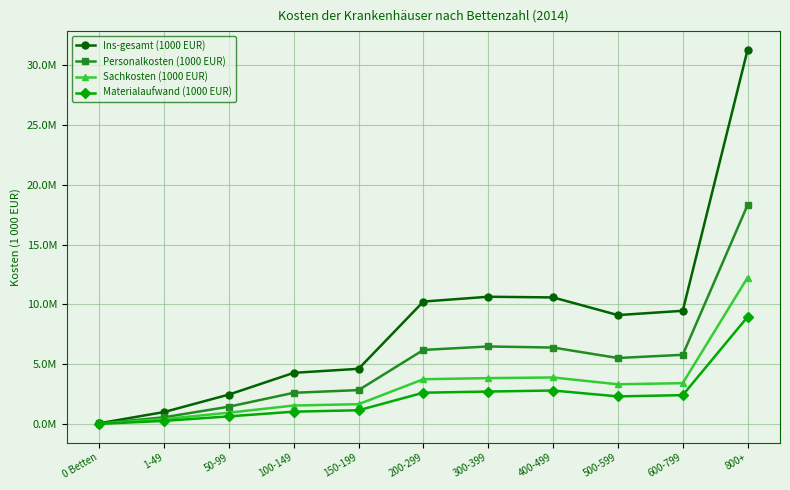

What are all the series names shown in the legend?

Ins-gesamt (1000 EUR), Personalkosten (1000 EUR), Sachkosten (1000 EUR), Materialaufwand (1000 EUR)